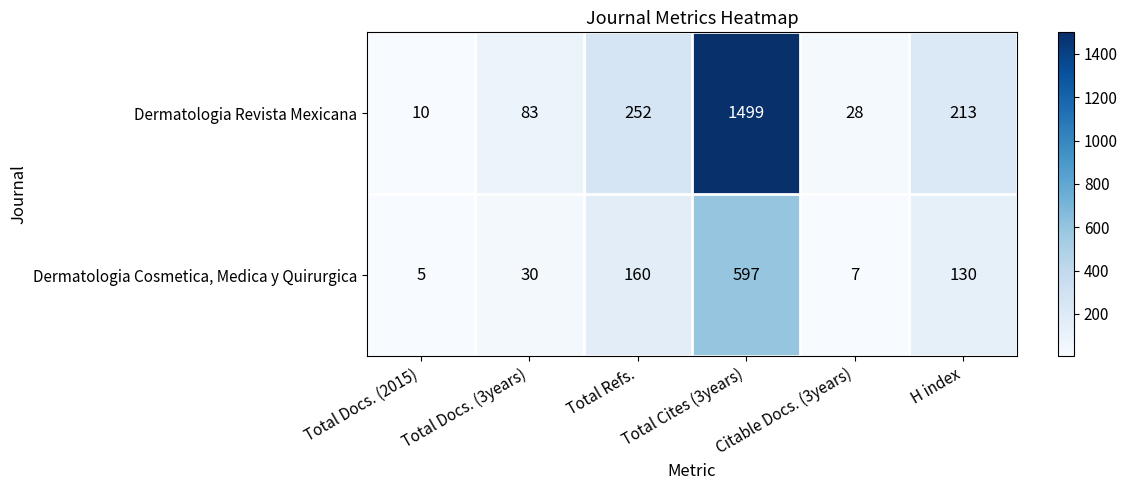

List the labels in order of Dermatologia Cosmetica, Medica y Quirurgica value, smallest first.

Total Docs. (2015), Citable Docs. (3years), Total Docs. (3years), H index, Total Refs., Total Cites (3years)